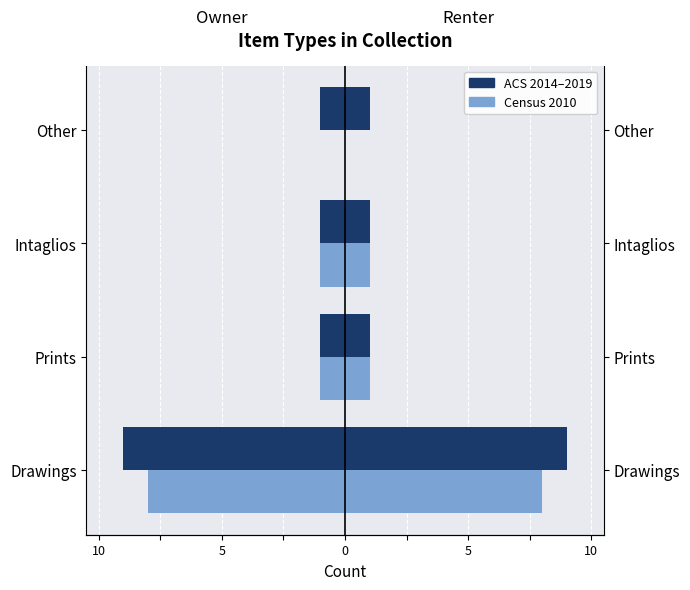

How many data points does each series have?

4